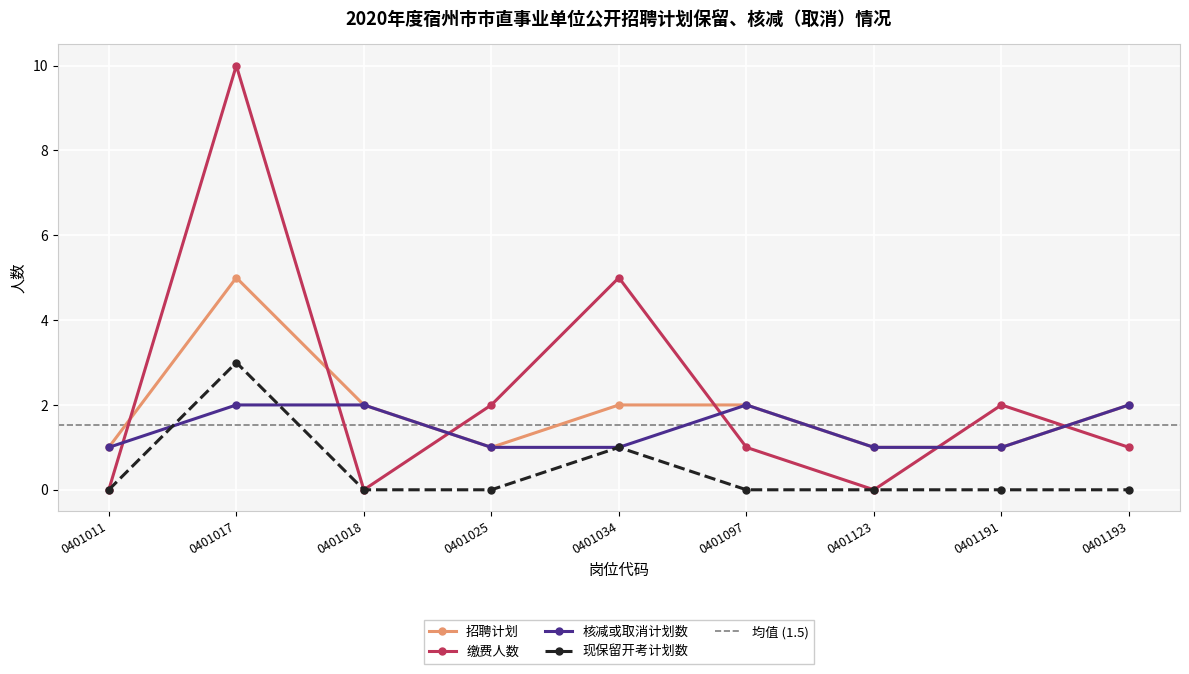

True or false: 现保留开考计划数 has a value of 2 at 0401018.

False